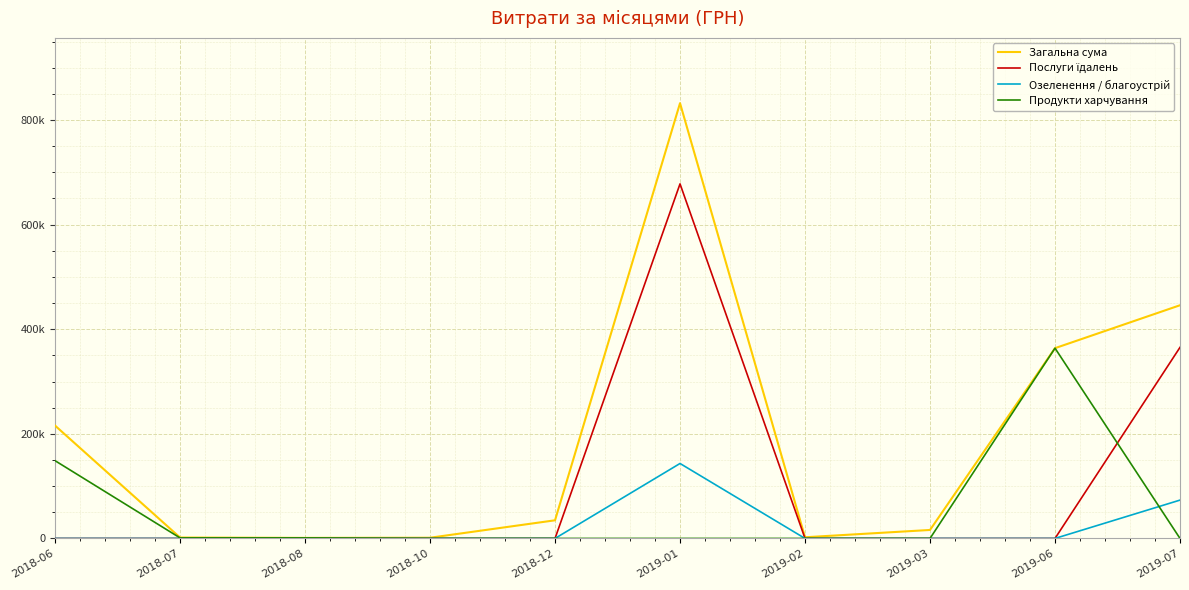

Read the Продукти харчування value at 2019-06.

363761.2